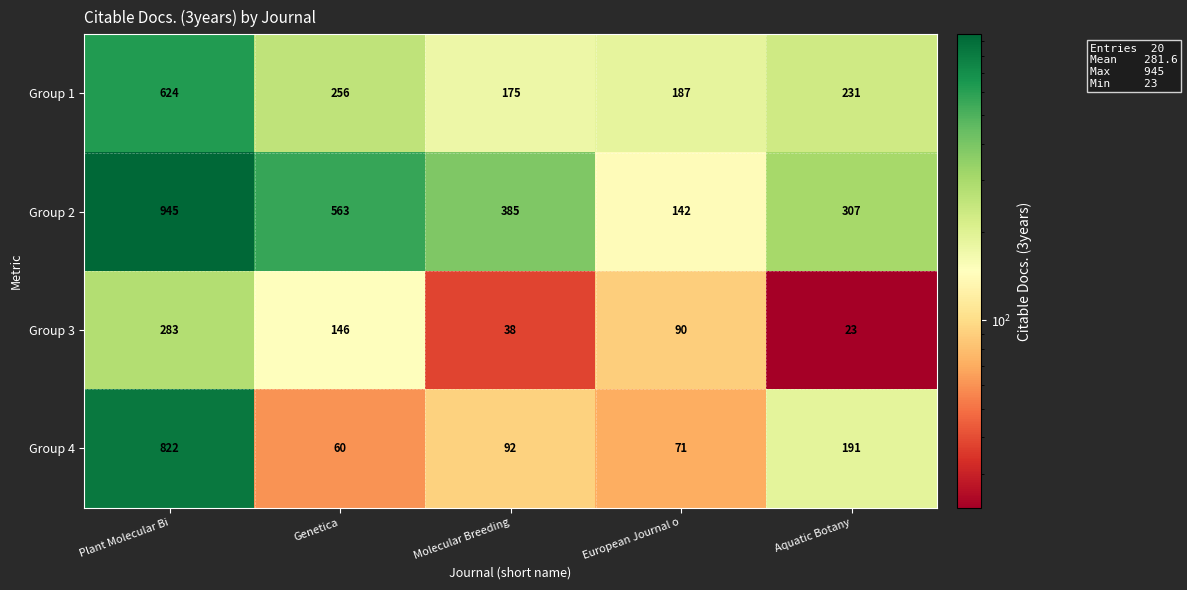

How many categories are shown in the chart?

5